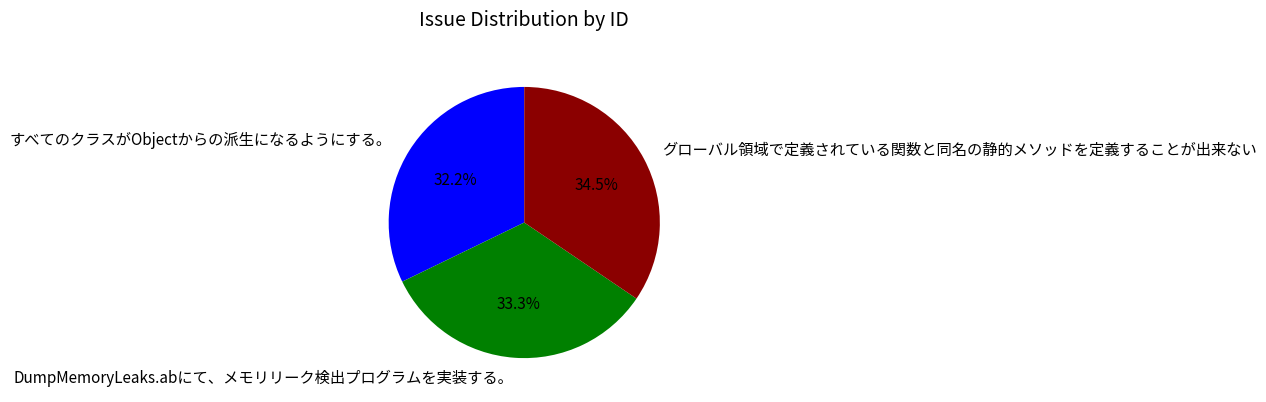

What percentage is the DumpMemoryLeaks.abにて、メモリリーク検出プログラムを実装する。 slice, to the nearest percent?

33%